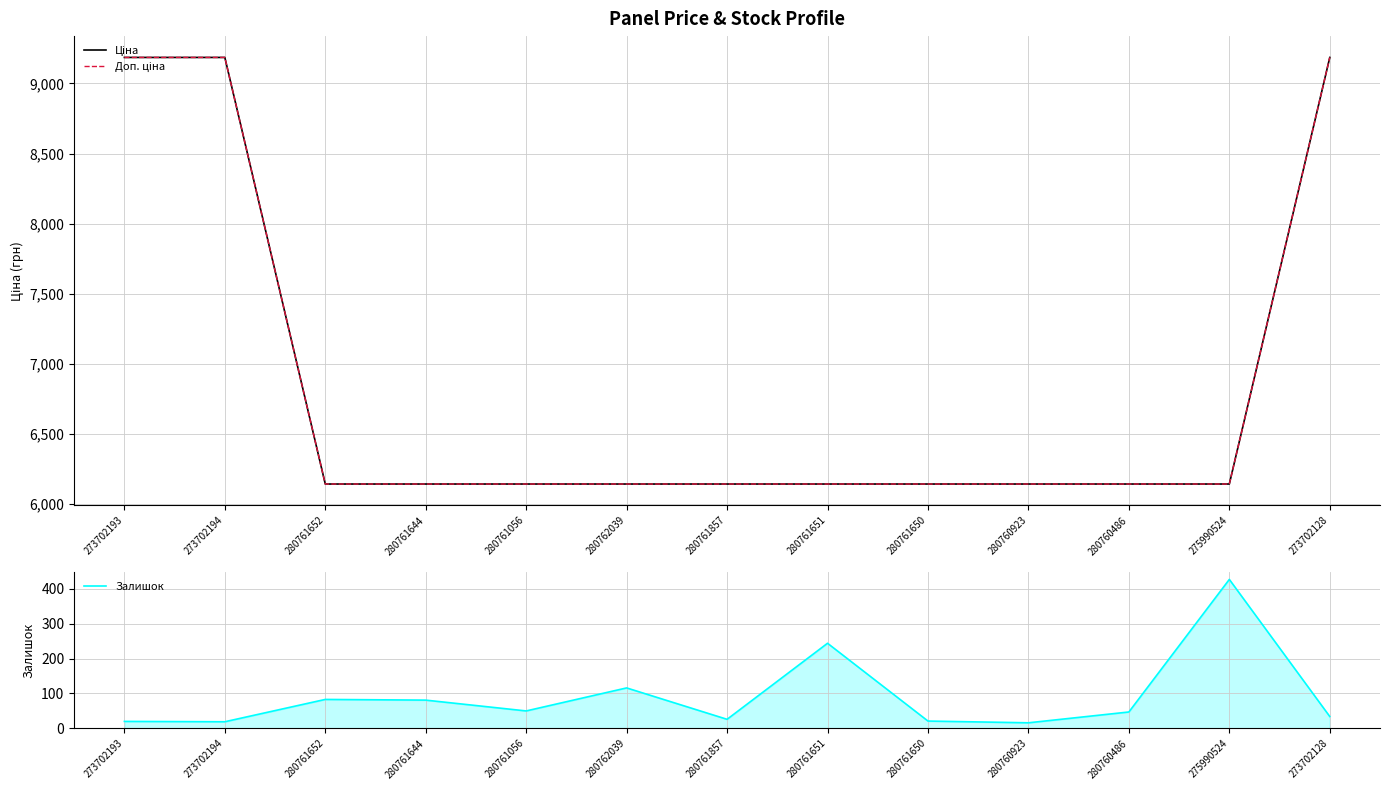

At which category is the sum across all series the highest?

273702128